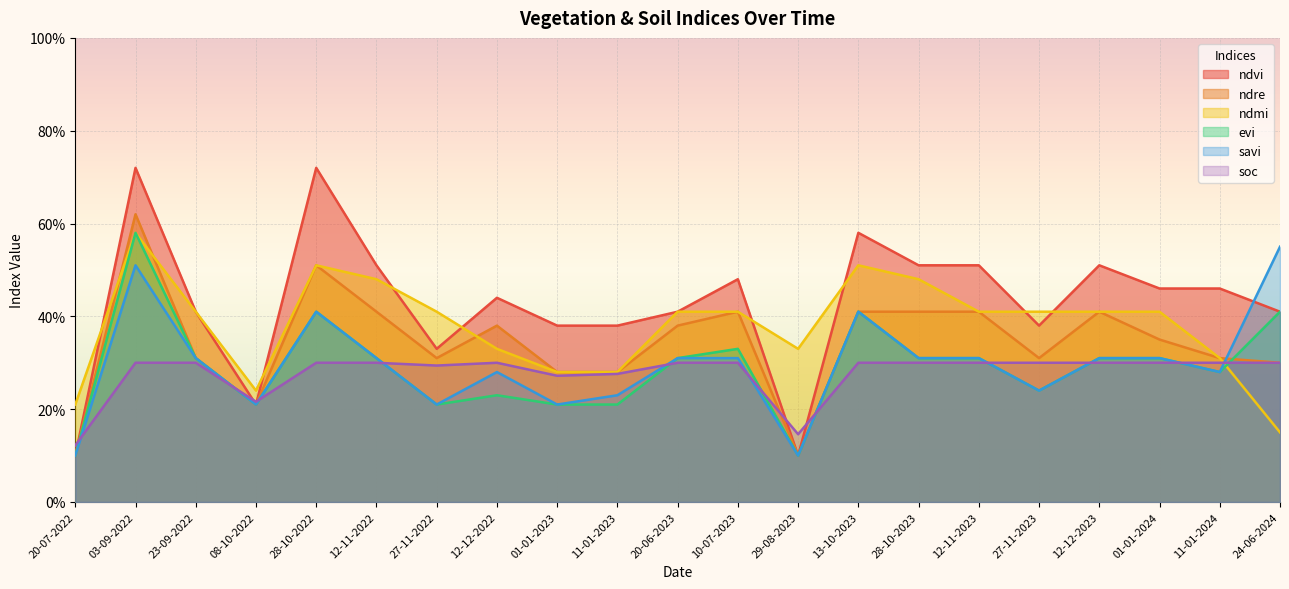

Which series has the largest range (max minus min)?

ndvi